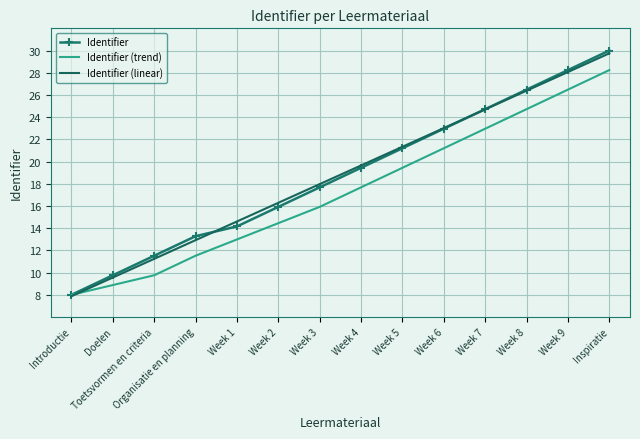

True or false: Identifier has more than 2 interior local peaks.

False